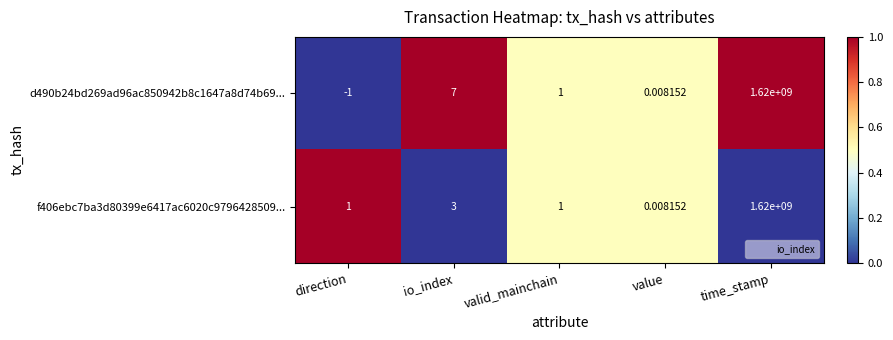

Rank the series by their average value, from highest to lowest.

d490b24bd269ad96ac850942b8c1647a8d74b69..., f406ebc7ba3d80399e6417ac6020c9796428509...